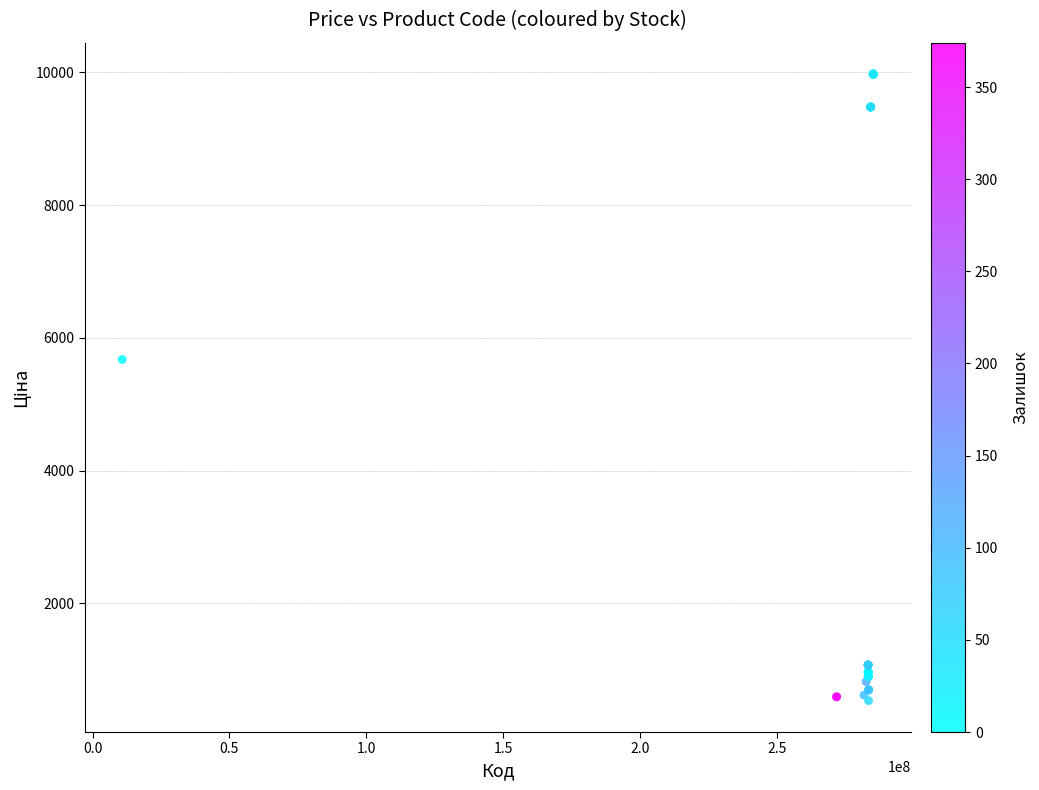

What Y value in the scatter plot is closest to 5253?

5673.8